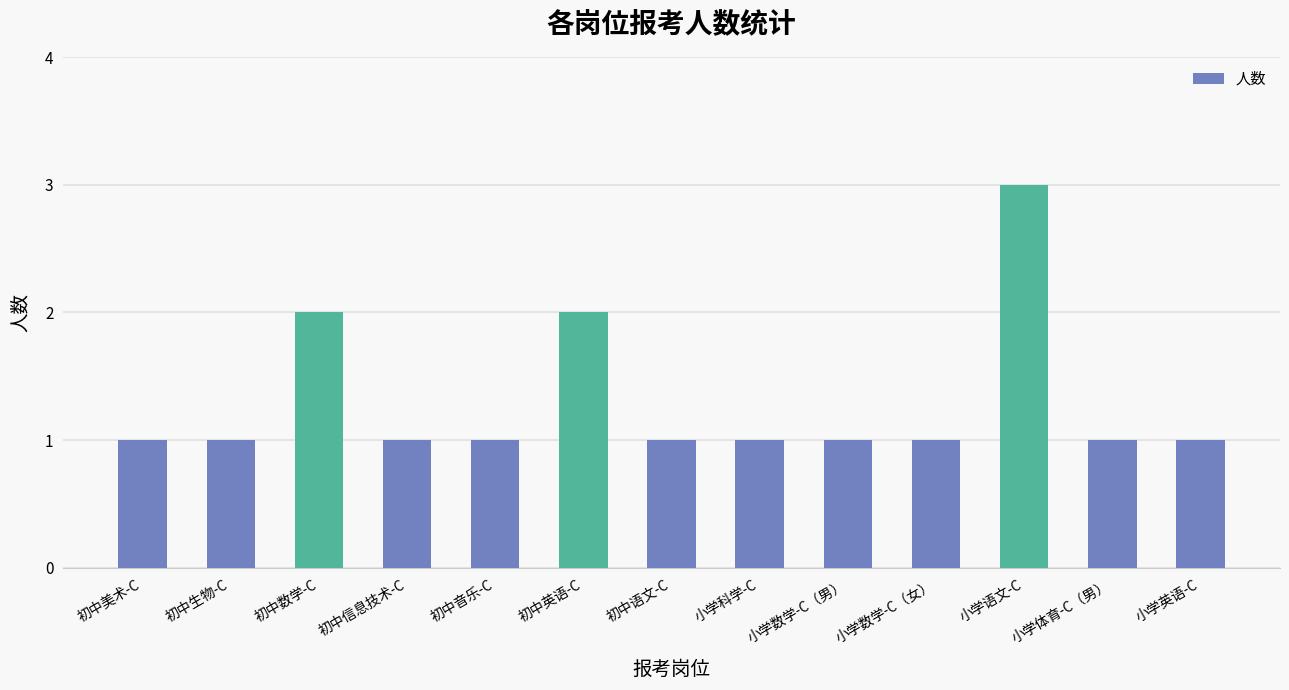

Read the value at 初中语文-C.

1